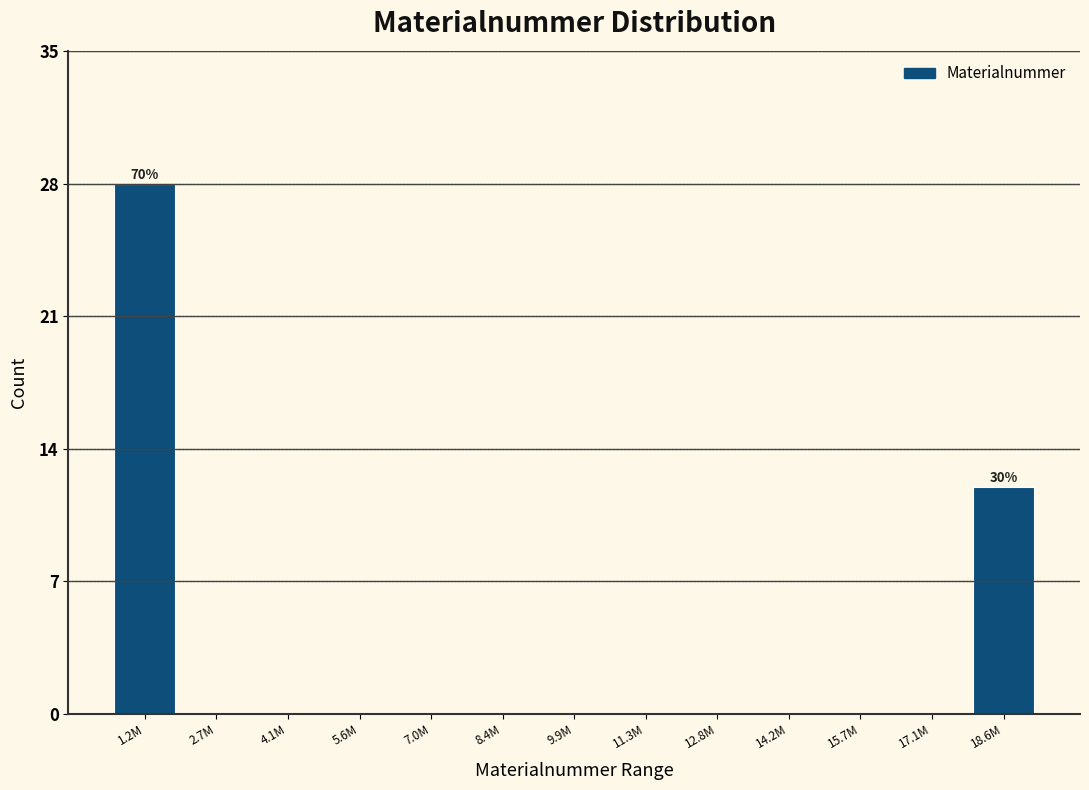

Reading left to right, list all the values displayed in this chart.

1.2M=28	2.7M=0	4.1M=0	5.6M=0	7.0M=0	8.4M=0	9.9M=0	11.3M=0	12.8M=0	14.2M=0	15.7M=0	17.1M=0	18.6M=12